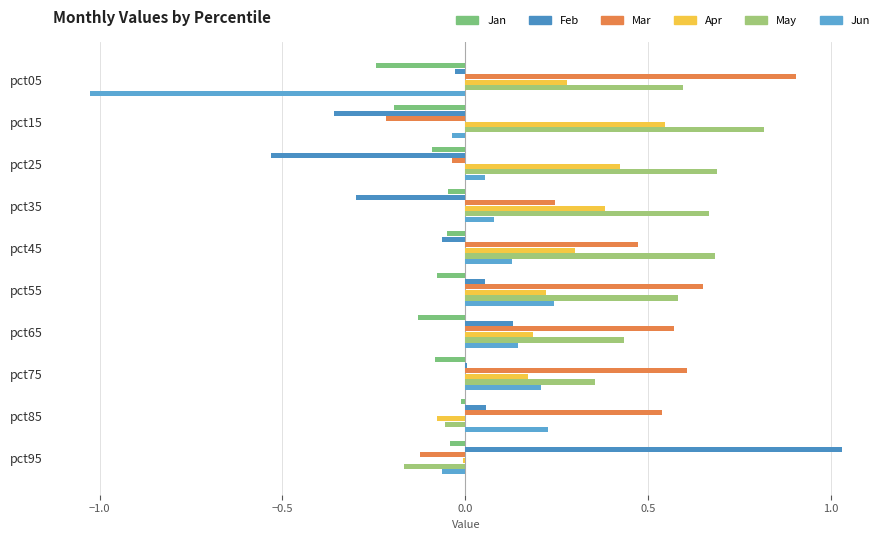

How many distinct data groups are displayed?

6